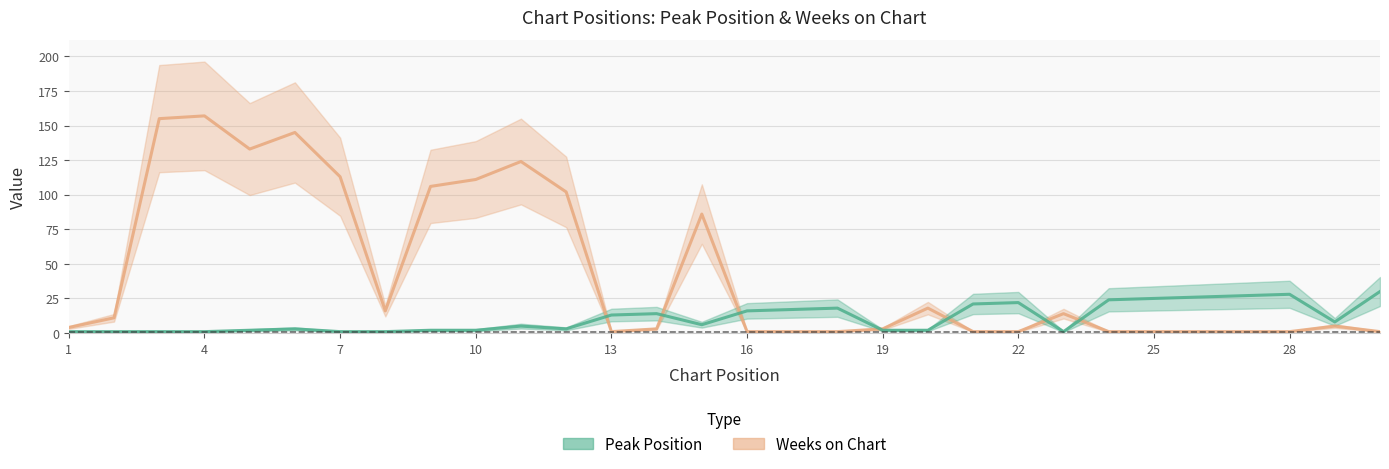

Rank the series by their maximum value, from highest to lowest.

Weeks on Chart, Peak Position